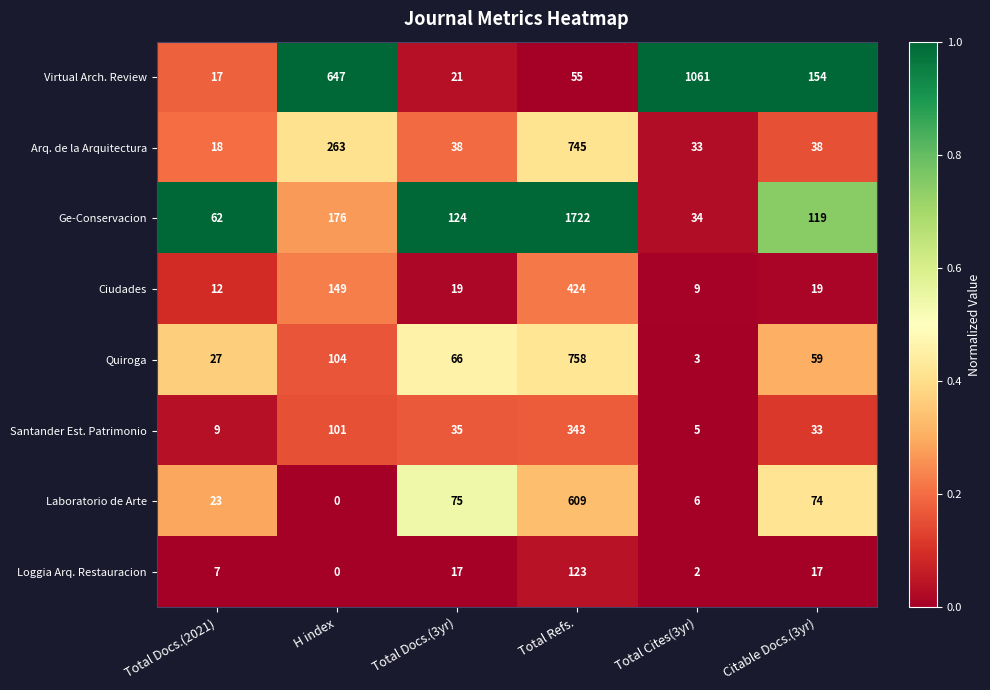

Between Total Refs. and Citable Docs.(3yr), which series saw the biggest shift?

Ge-Conservacion